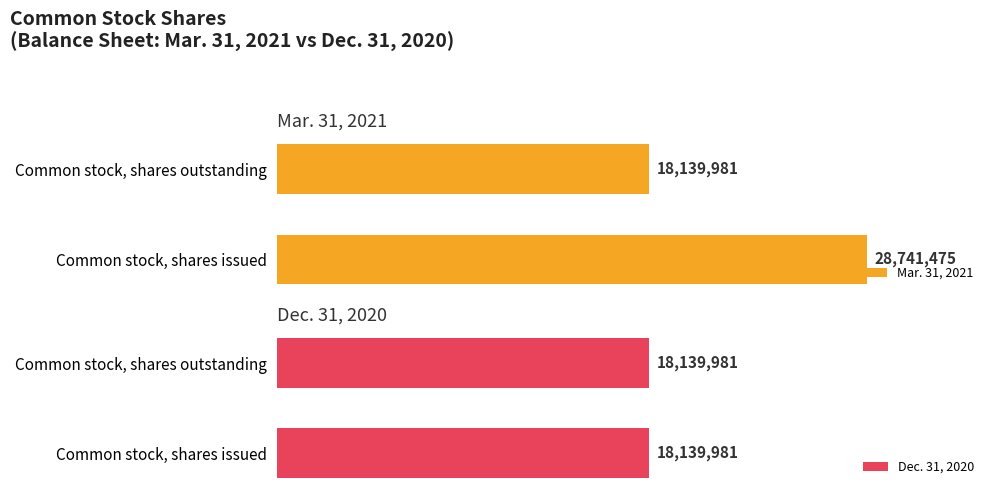

Count the number of categories in the chart.

2